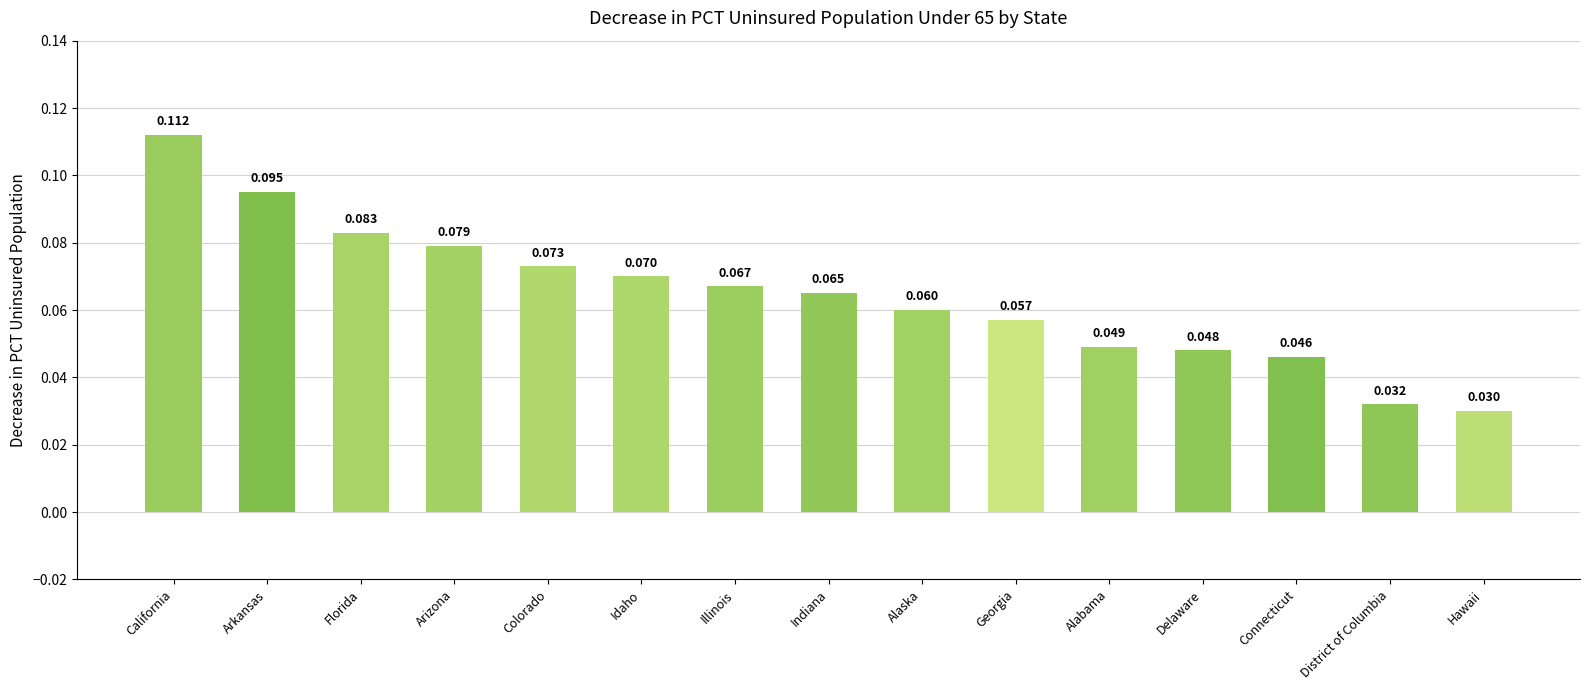

At which category does the chart reach its peak across all series?

California